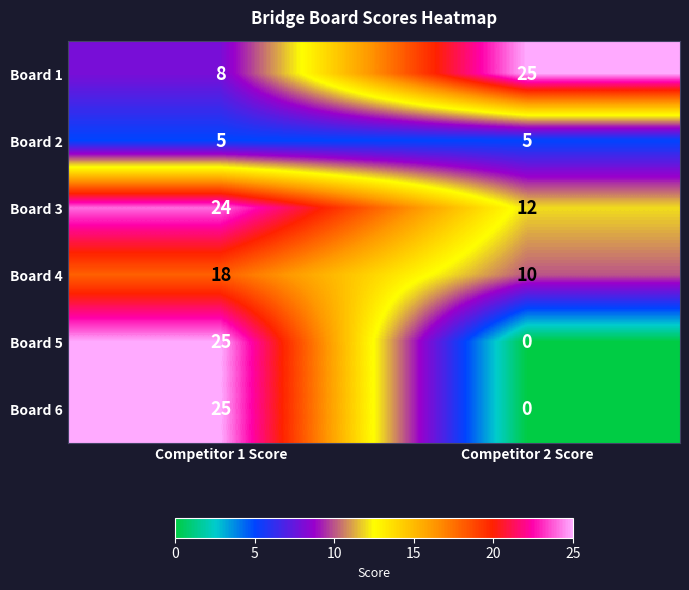

Count the number of categories in the chart.

2